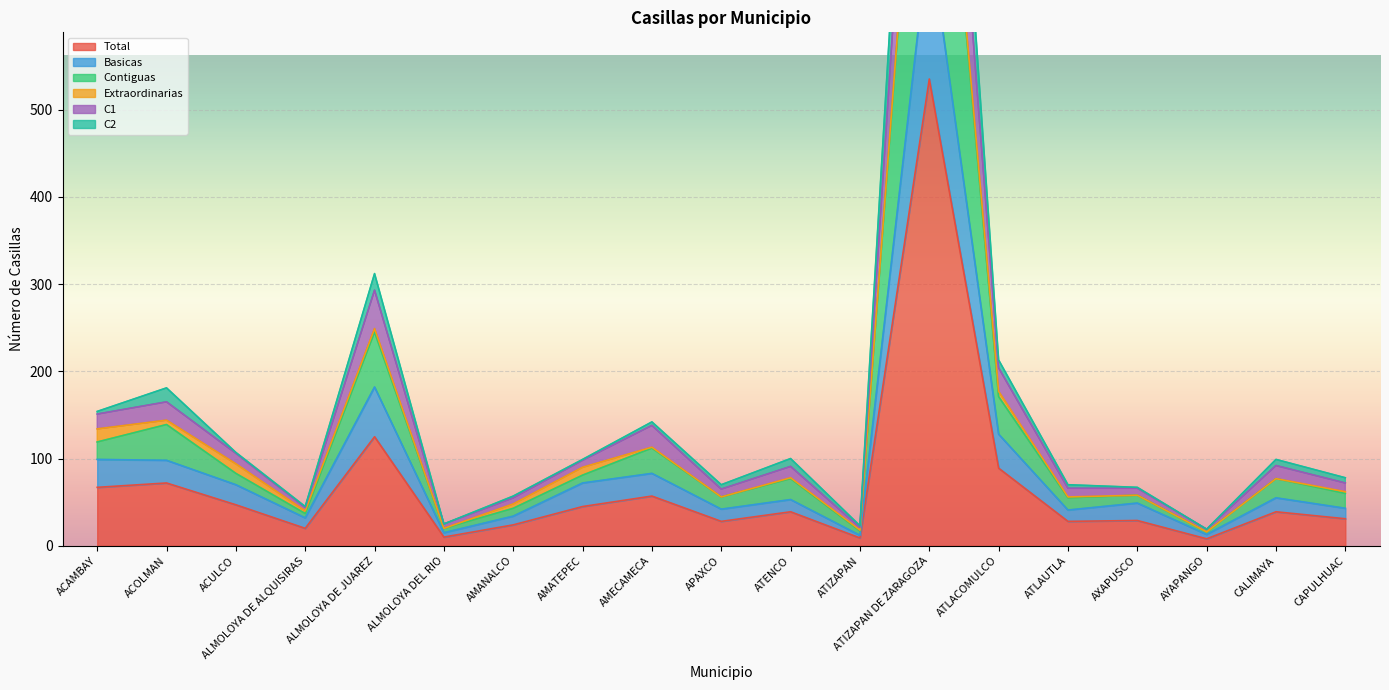

True or false: Contiguas and C1 cross at least once.

False